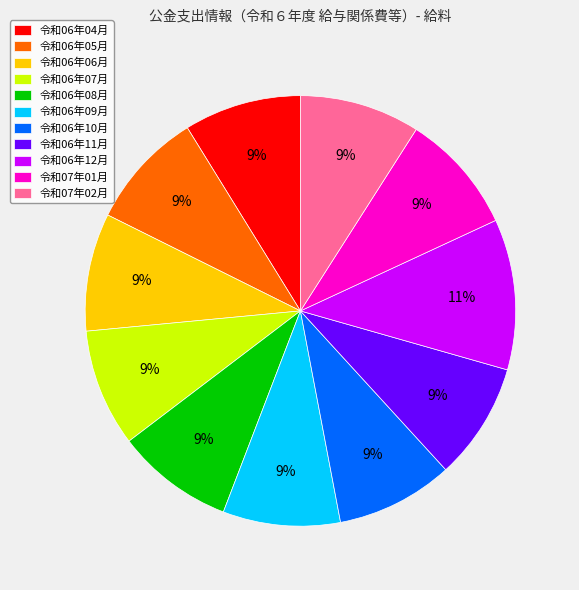

To the nearest percent, what portion does 令和06年10月 represent?

9%